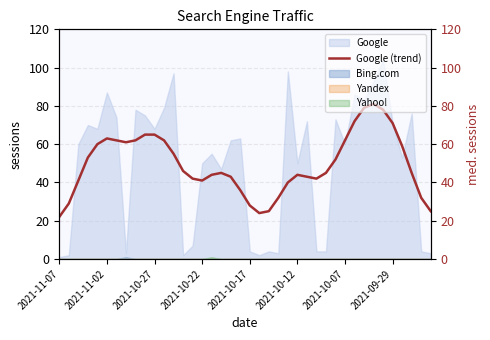

The chart shows a value of 107 at 8. True or false?

False